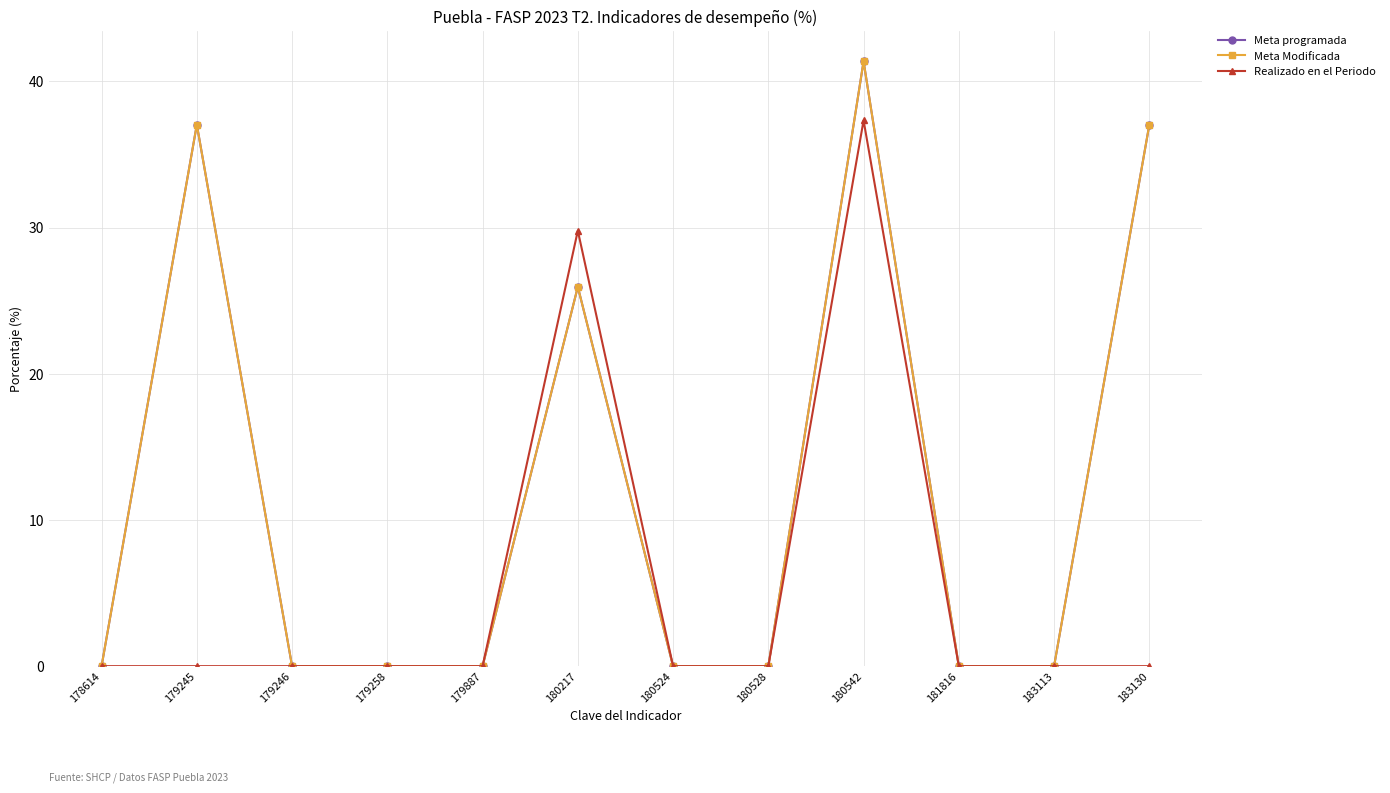

Does the chart have visible grid lines?

Yes